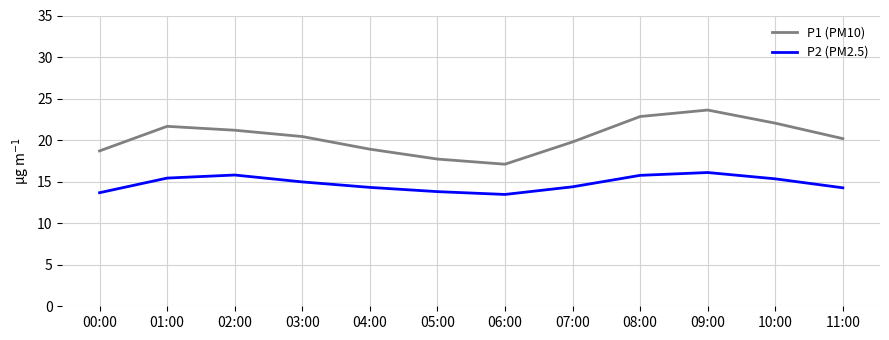

True or false: P1 (PM10) and P2 (PM2.5) intersect in this chart.

False